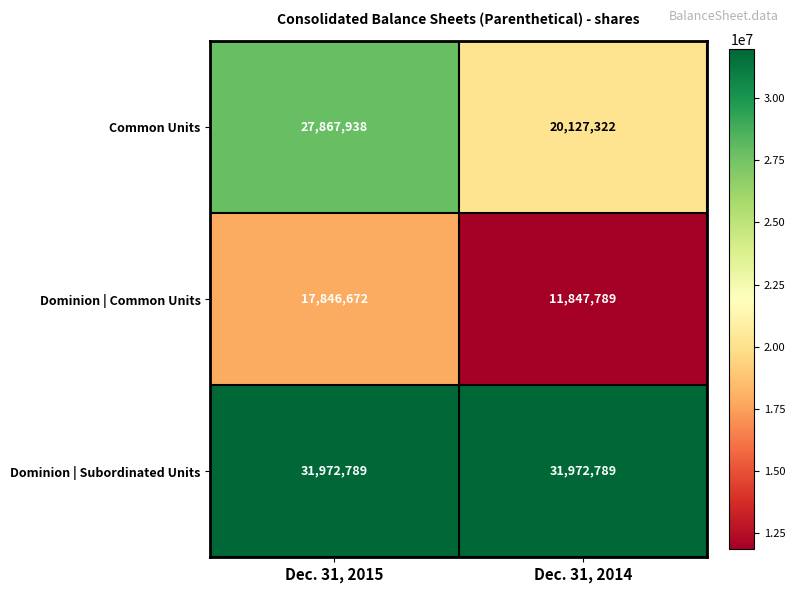

What is the maximum value shown in the chart?

31972789